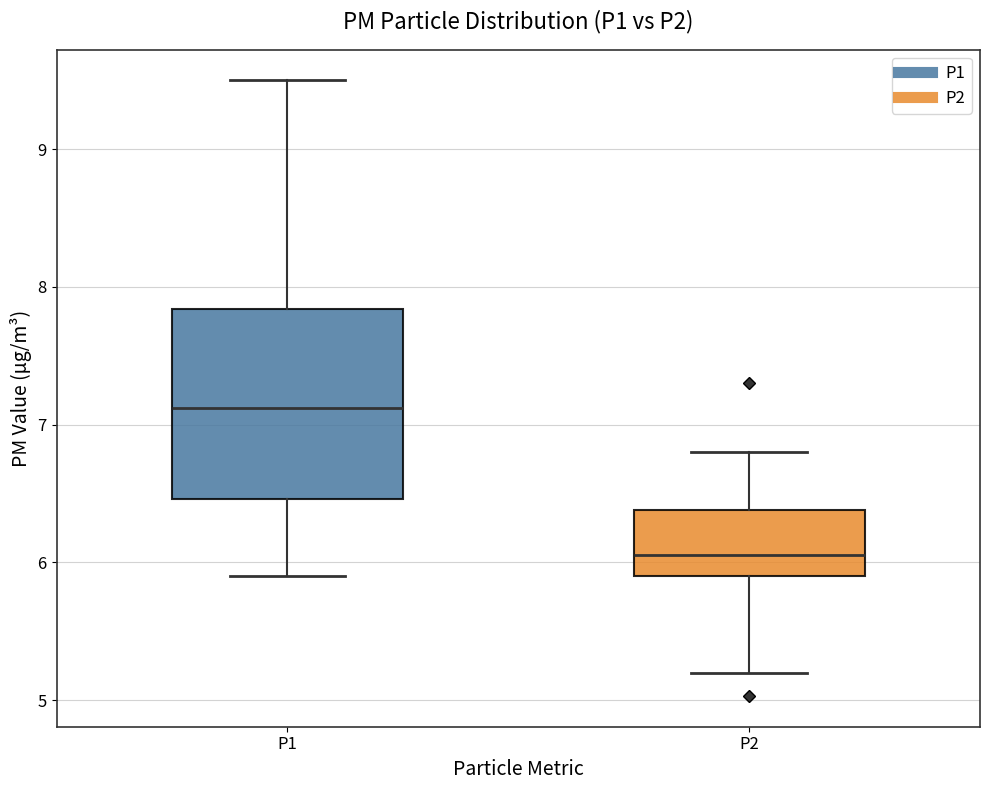

Which box has the lowest median line?

P2